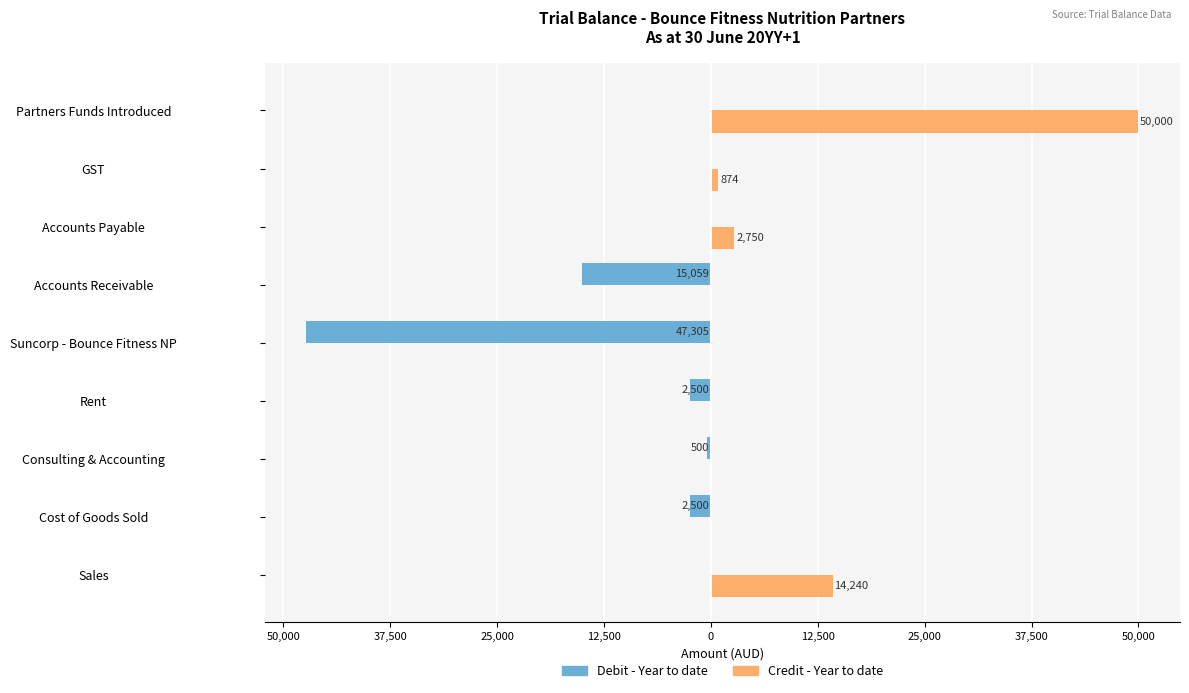

What are all the series names shown in the legend?

Debit - Year to date, Credit - Year to date